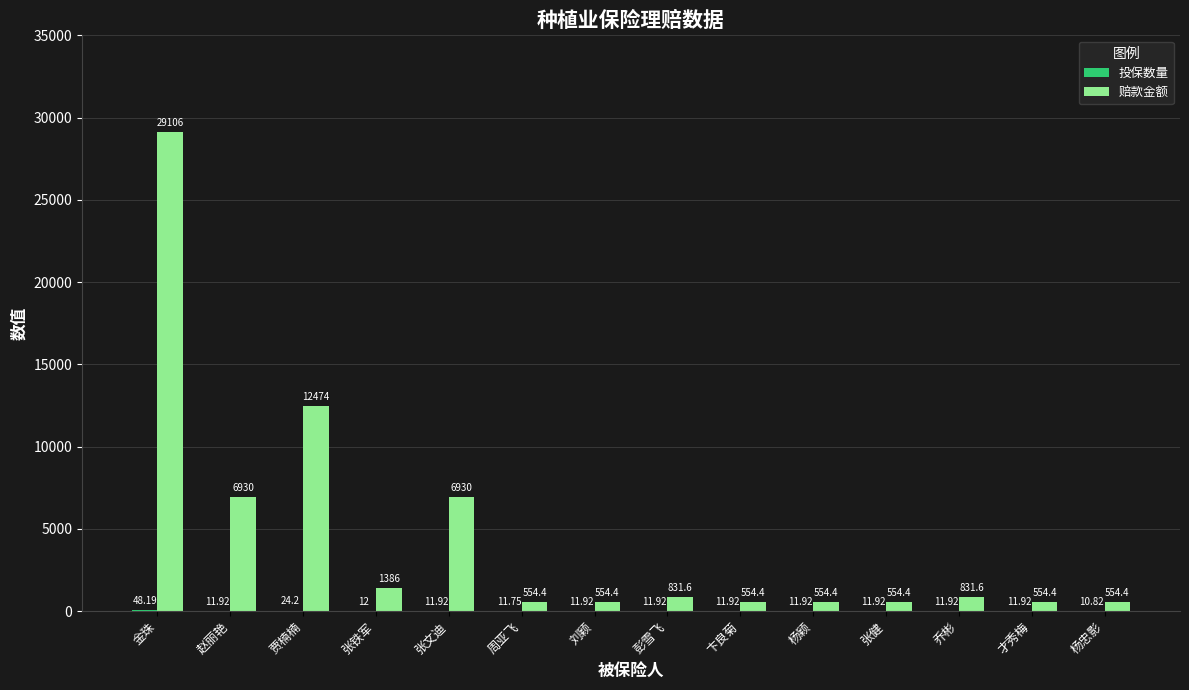

What is the sum of all 赔款金额 values?

62370.0